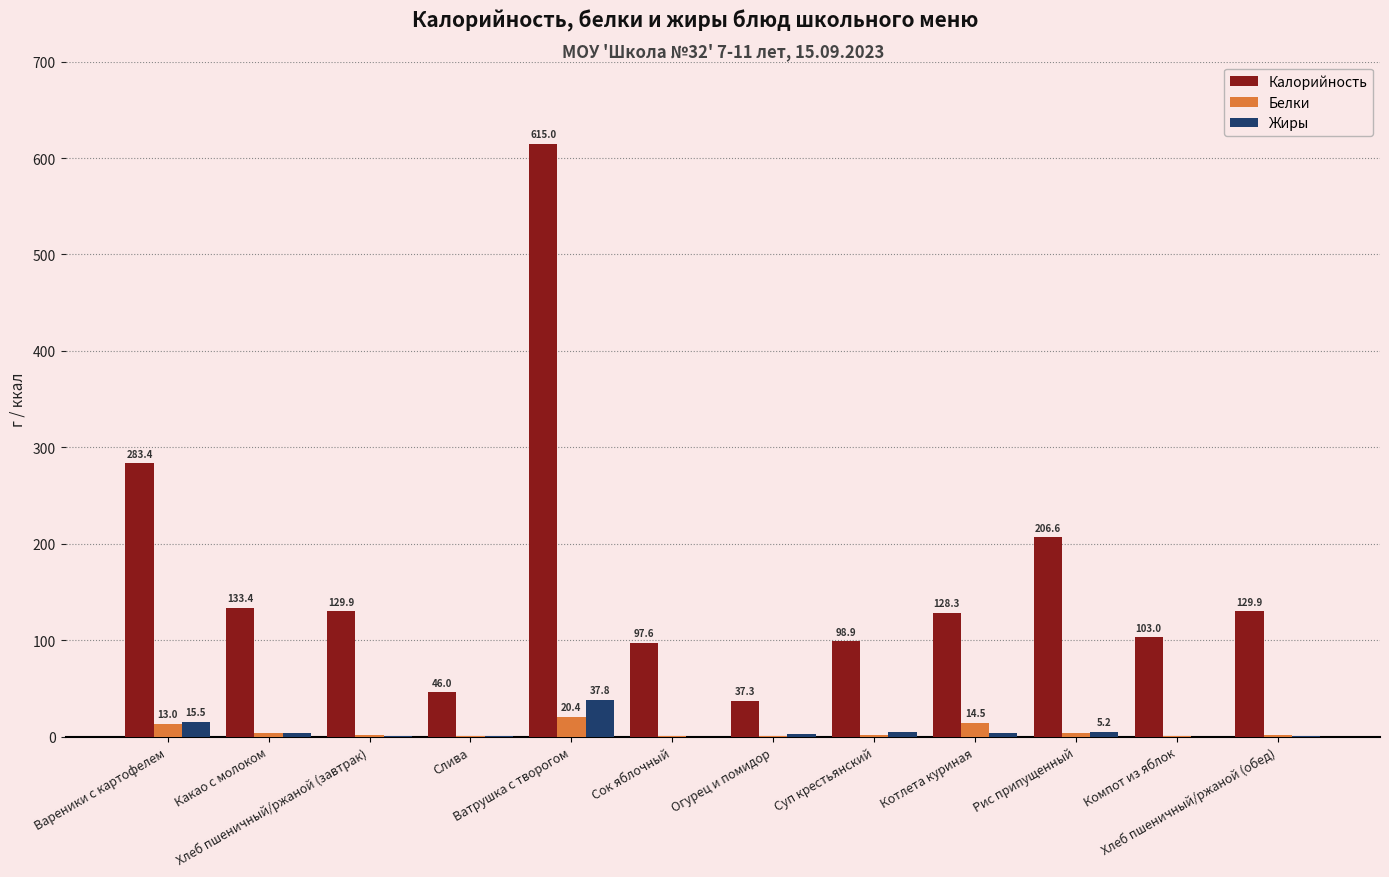

Which series has the largest range (max minus min)?

Калорийность